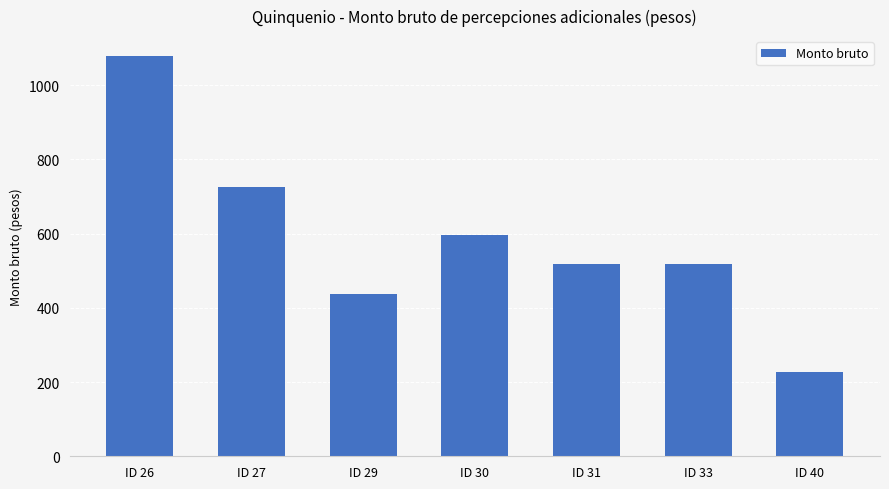

What value does the data have at ID 29?

437.8